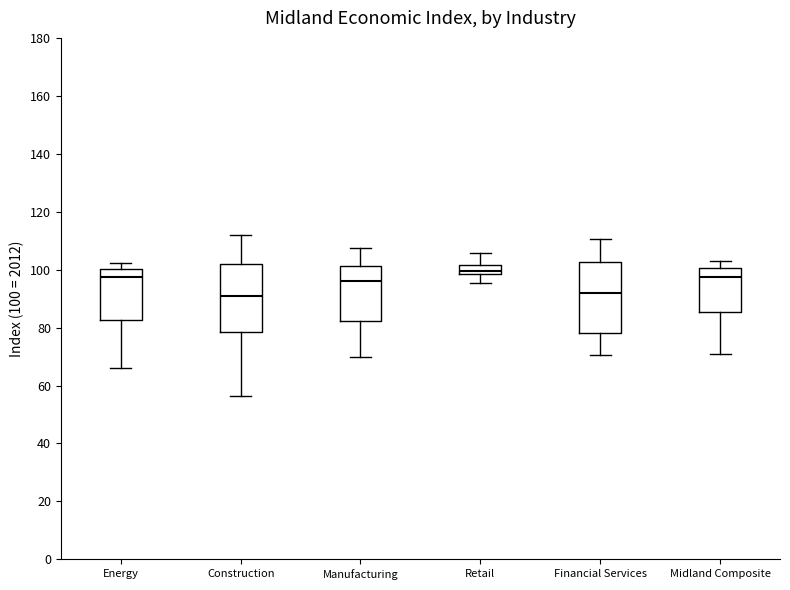

Reading left to right, read every box against the y-axis: the position of its median line, the range the box covers, and the ends of its whiskers. The values are not printed on the chart, so give them approximately, as read against the axis.

Energy: median 98, box 82 to 100, whiskers 66 to 102
Construction: median 90, box 78 to 102, whiskers 56 to 112
Manufacturing: median 96, box 82 to 102, whiskers 70 to 108
Retail: median 100, box 98 to 102, whiskers 96 to 106
Financial Services: median 92, box 78 to 102, whiskers 70 to 110
Midland Composite: median 98, box 86 to 100, whiskers 70 to 102